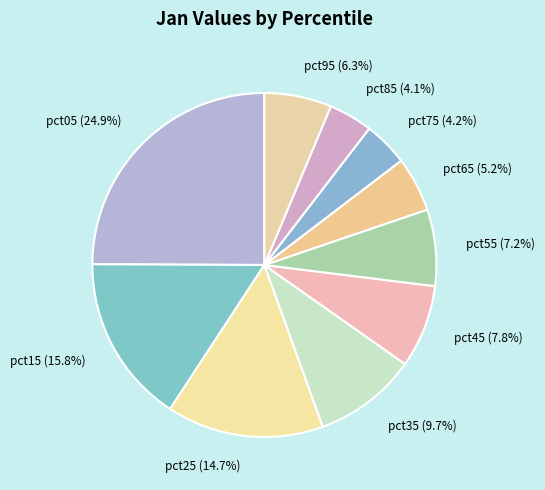

What percentage is NOT represented by pct35?

90.3%